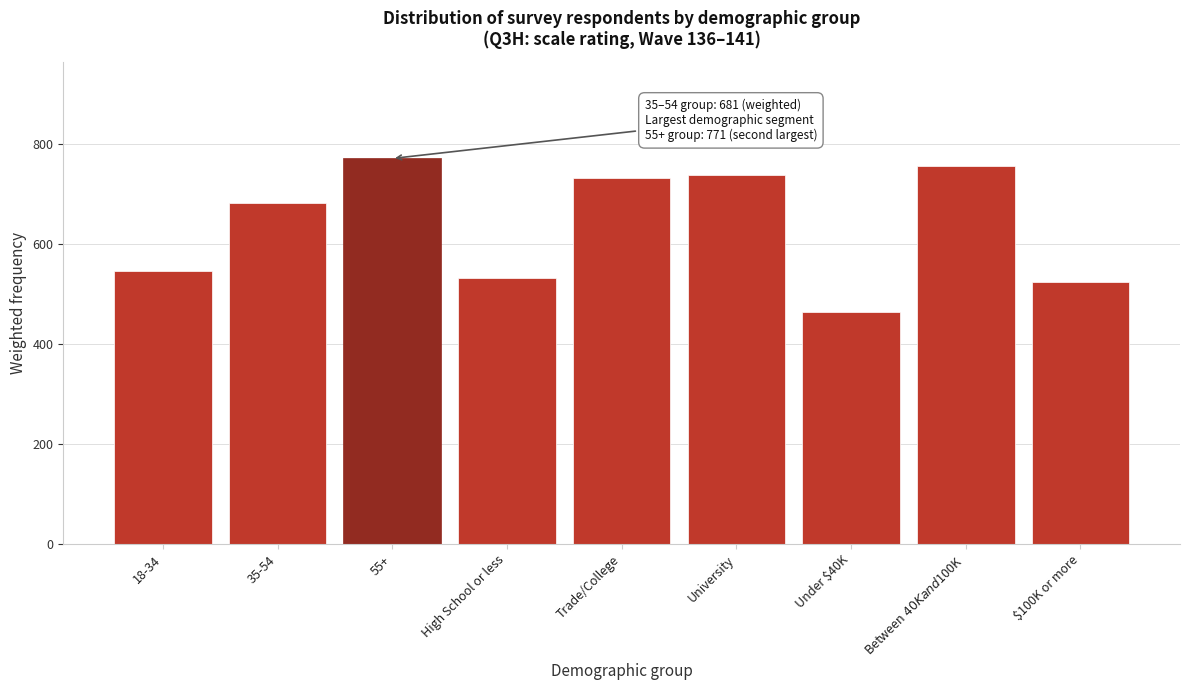

Reading left to right, what are all the values shown in this chart?

546.9	681.1	771.0	533.0	731.4	738.6	463.1	755.1	524.2